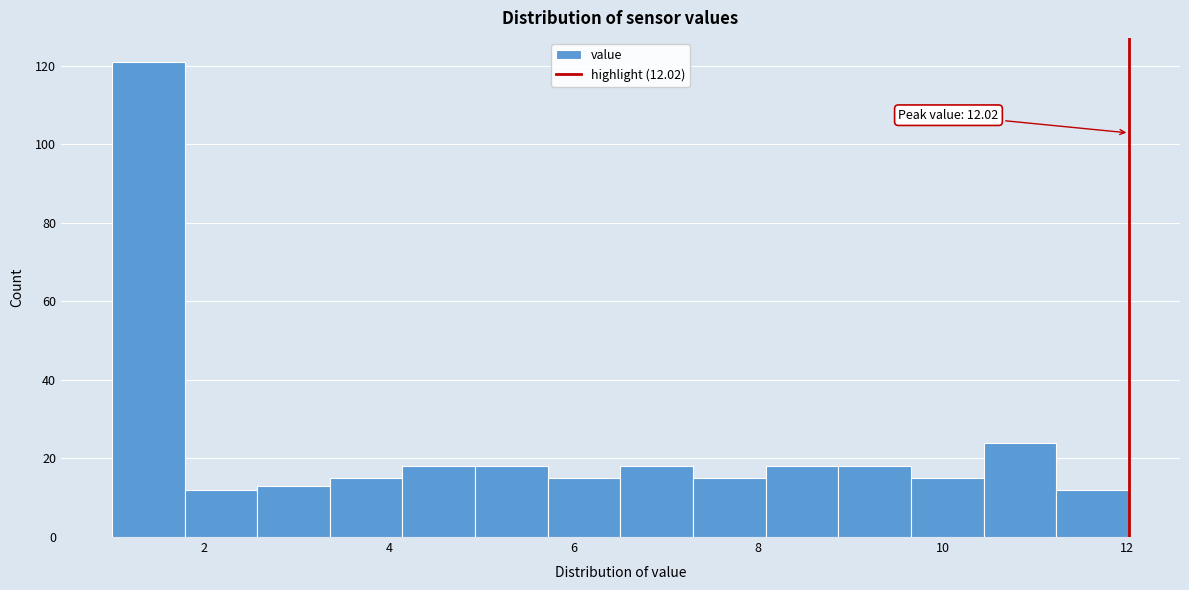

Around what value on the x-axis is the tallest bar? Give the approximate position of its centre, as read against the axis.

1.4